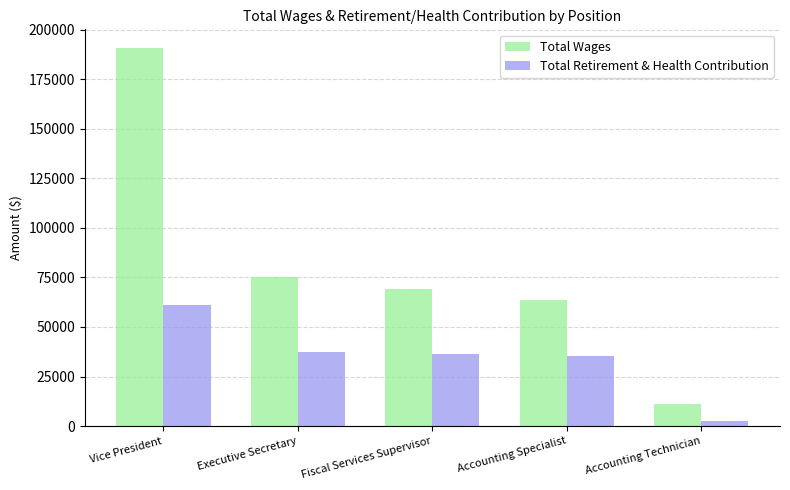

What is the label of the 2nd bar from the left?

Executive Secretary